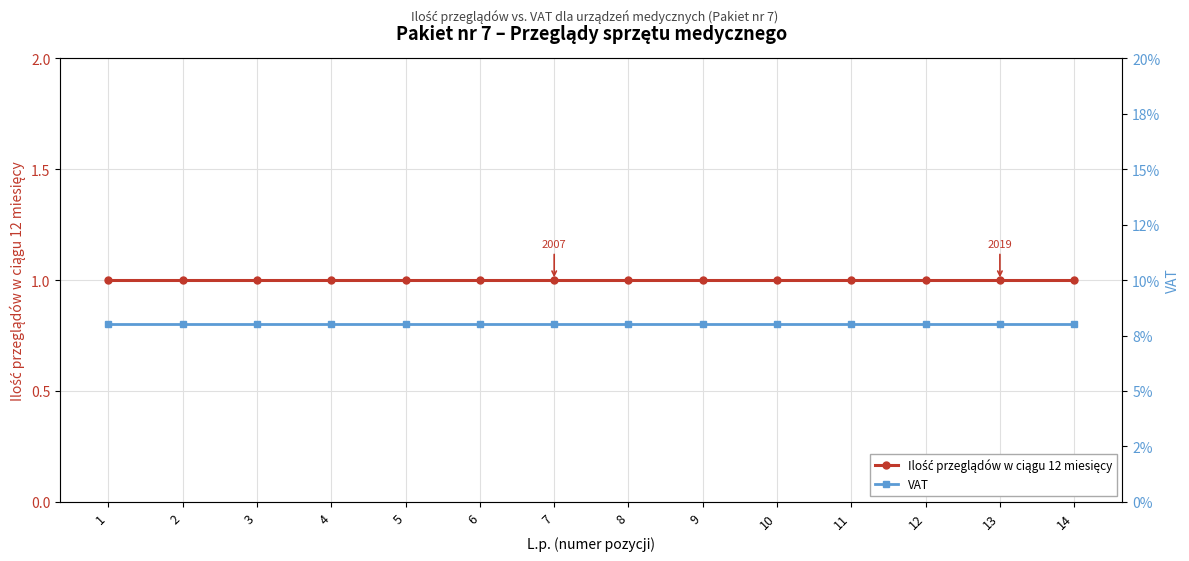

Is the value of Ilość przeglądów w ciągu 12 miesięcy at 8 greater than the value of VAT at 12?

Yes